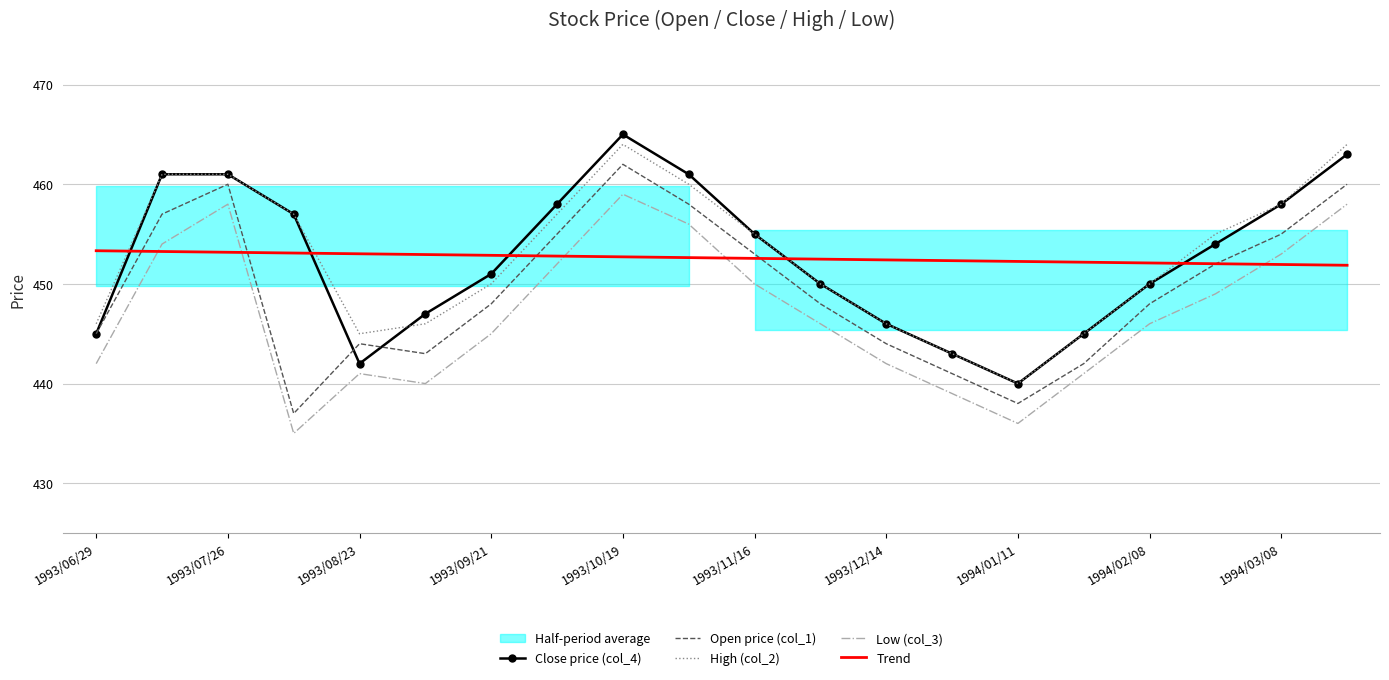

The High (col_2) series shows 812.9 at 1993/07/26. True or false?

False